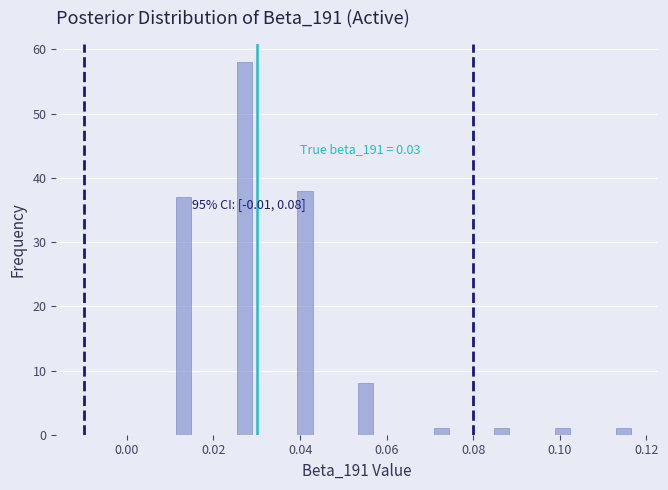

Around what value on the x-axis is the tallest bar? Give the approximate position of its centre, as read against the axis.

0.028